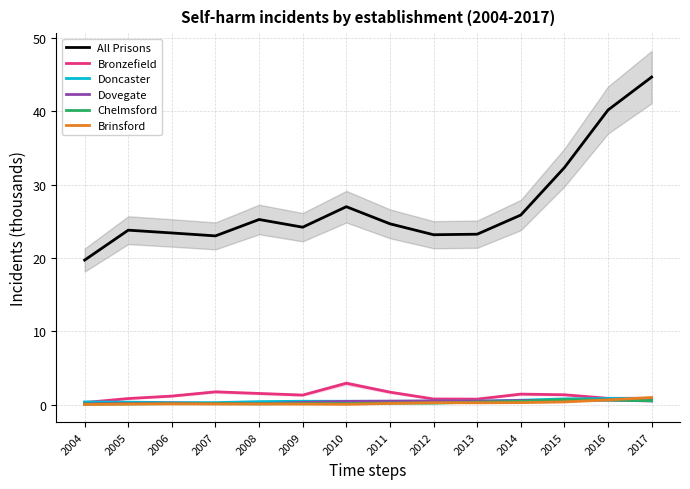

At which label does Dovegate reach its minimum?

2004